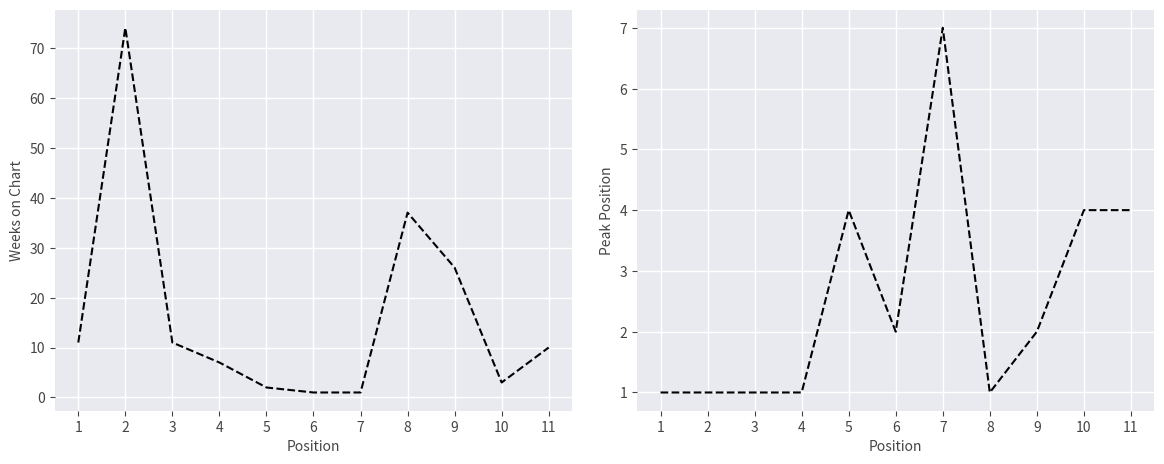

Which series ends up on top after the final intersection of Peak Position and Weeks on Chart?

Weeks on Chart